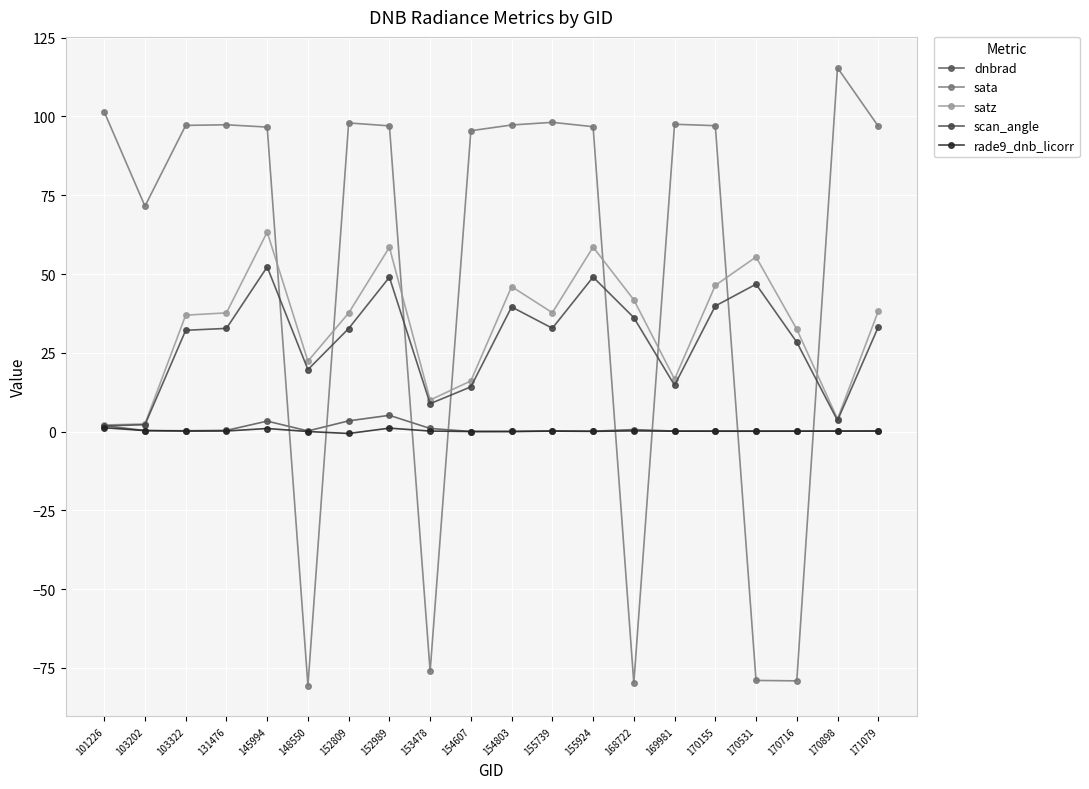

Is it true that rade9_dnb_licorr equals 0.0 at 154803?

True